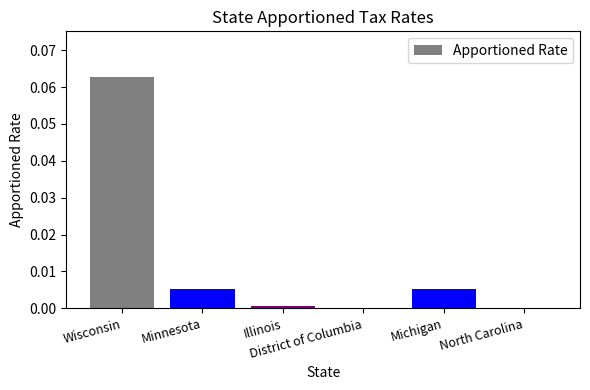

How many data points does each series have?

6